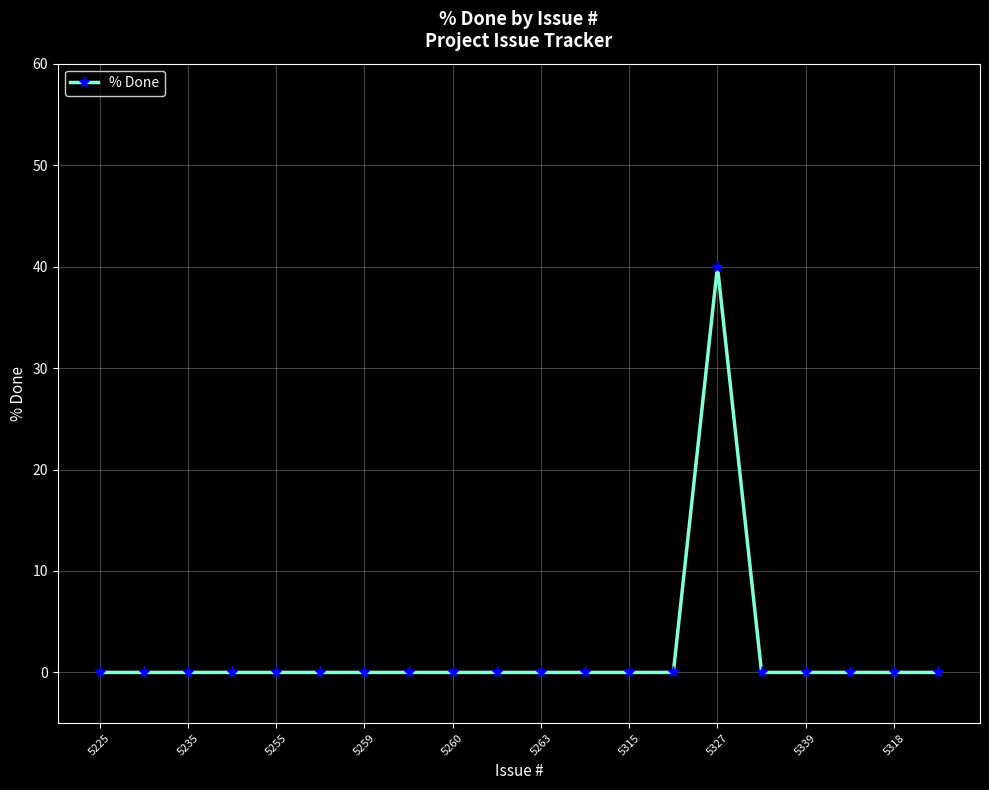

True or false: there are more than 0 points higher than both neighbors.

True